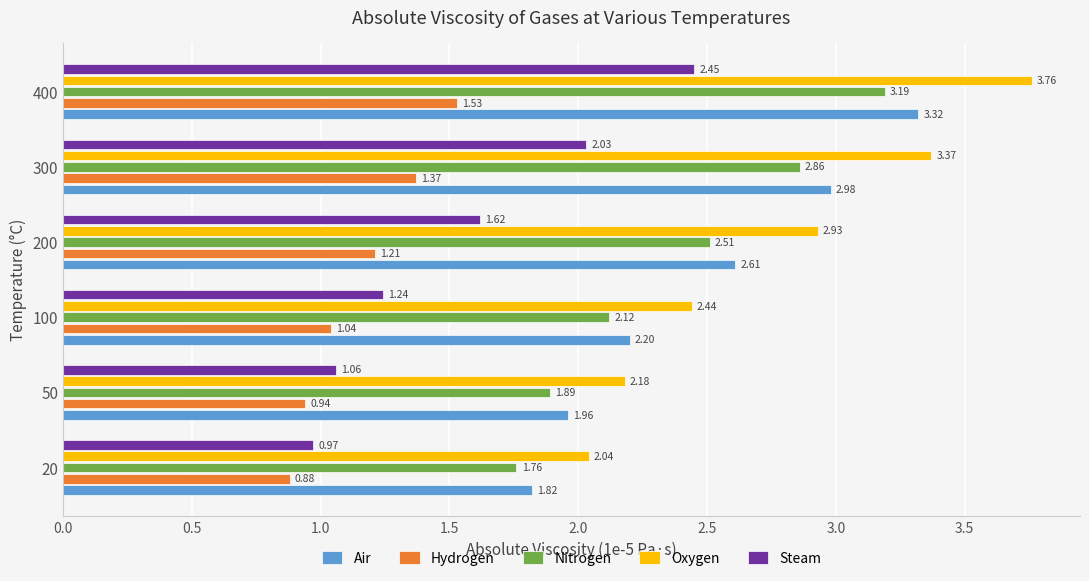

Between 20 and 300, which series saw the biggest shift?

Oxygen